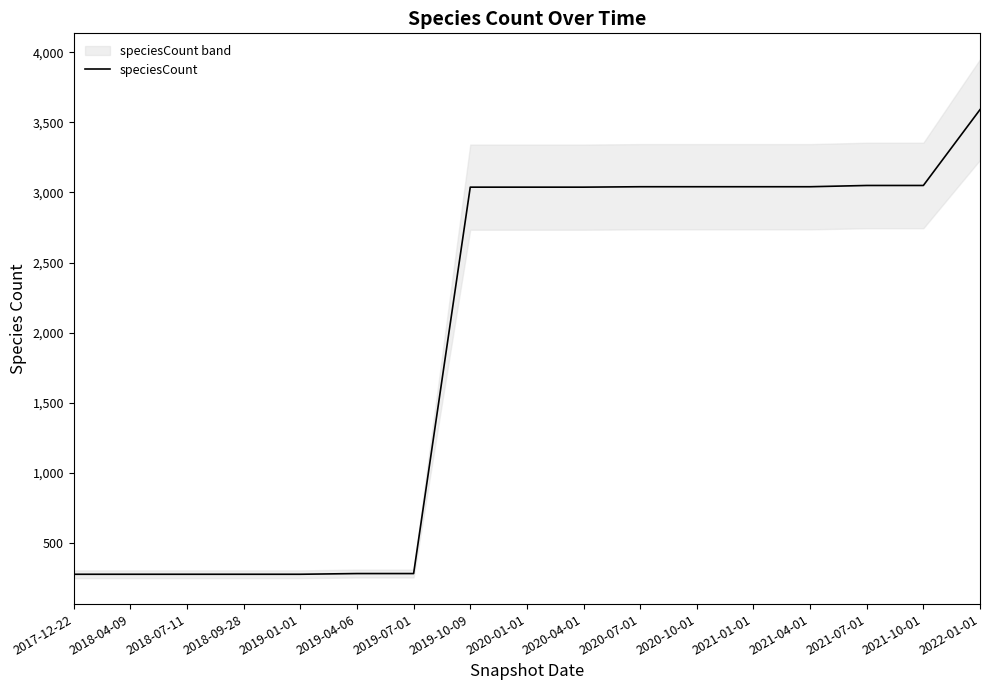

True or false: the data shows 3041 at 2020-10-01.

True